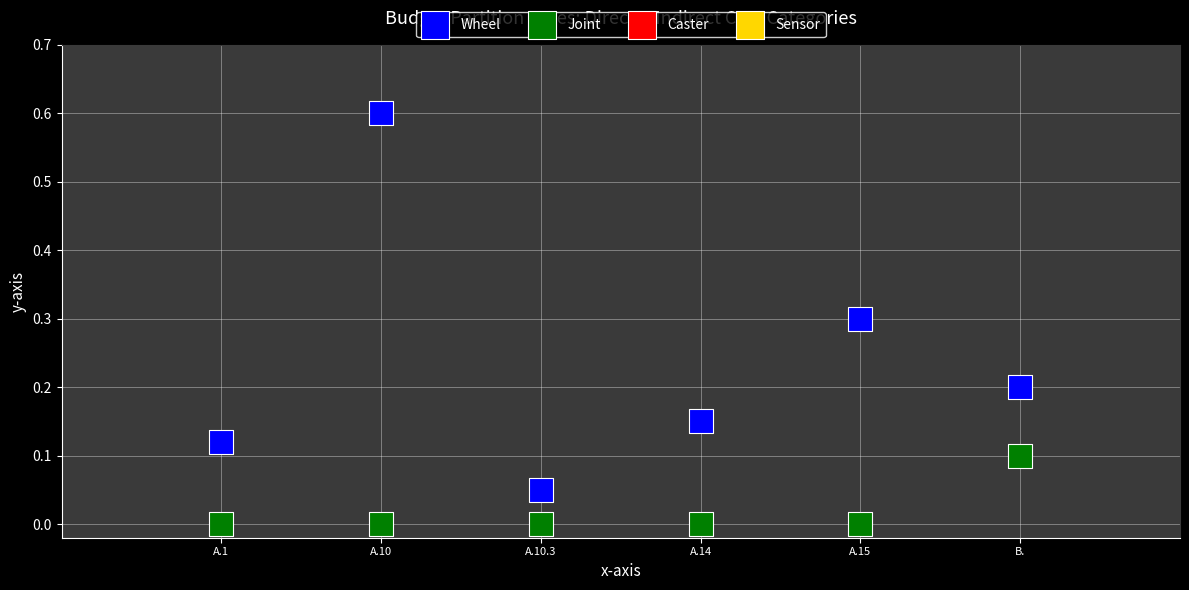

Which series contains the highest Y value?

Wheel